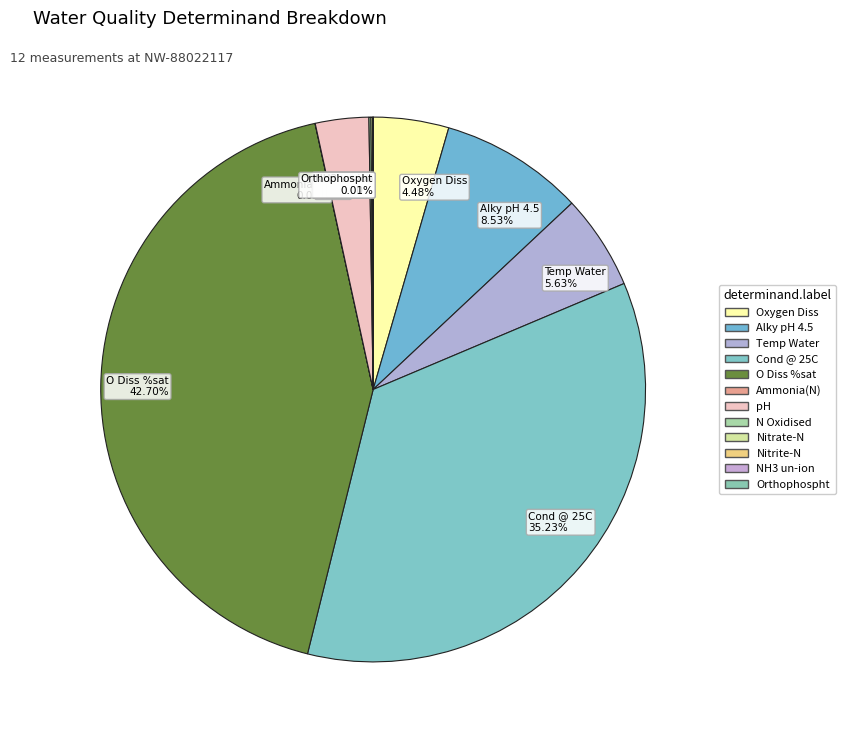

Is there a majority slice in this chart?

No